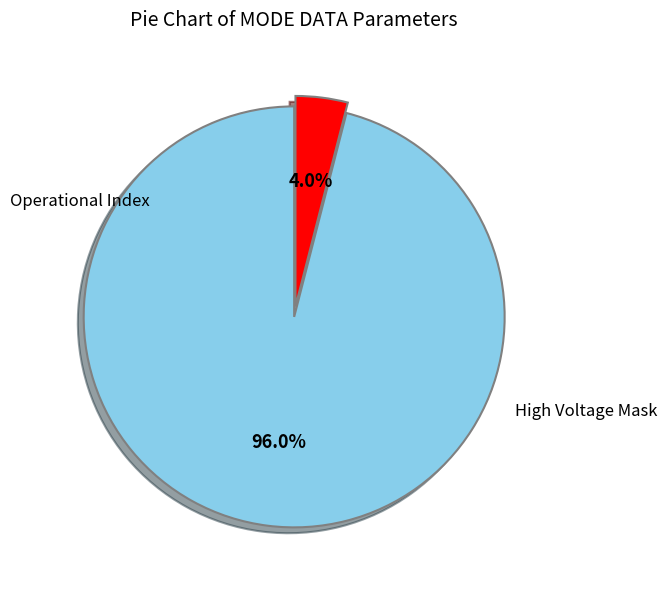

How many slices are in this pie chart?

2